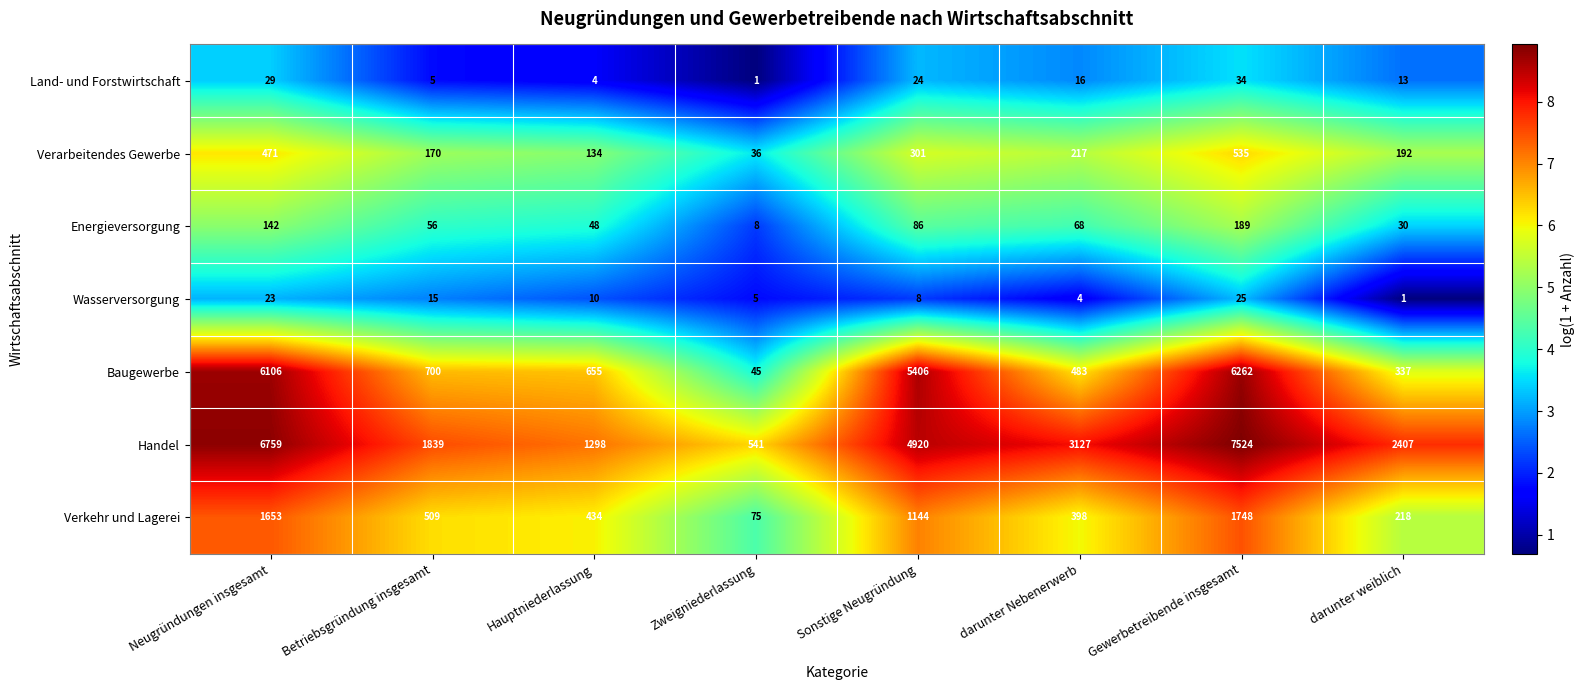

How many distinct data groups are displayed?

7